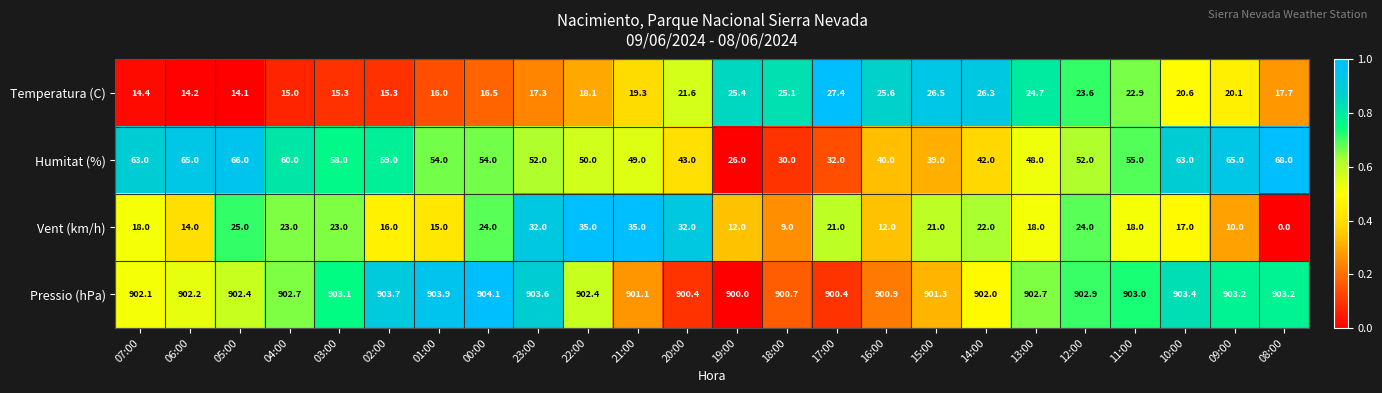

Which category has the highest value across all series?

00:00